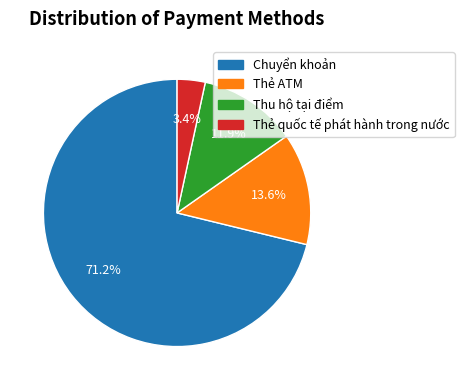

Combined, do Thu hộ tại điểm and Thẻ ATM account for over 50%?

No